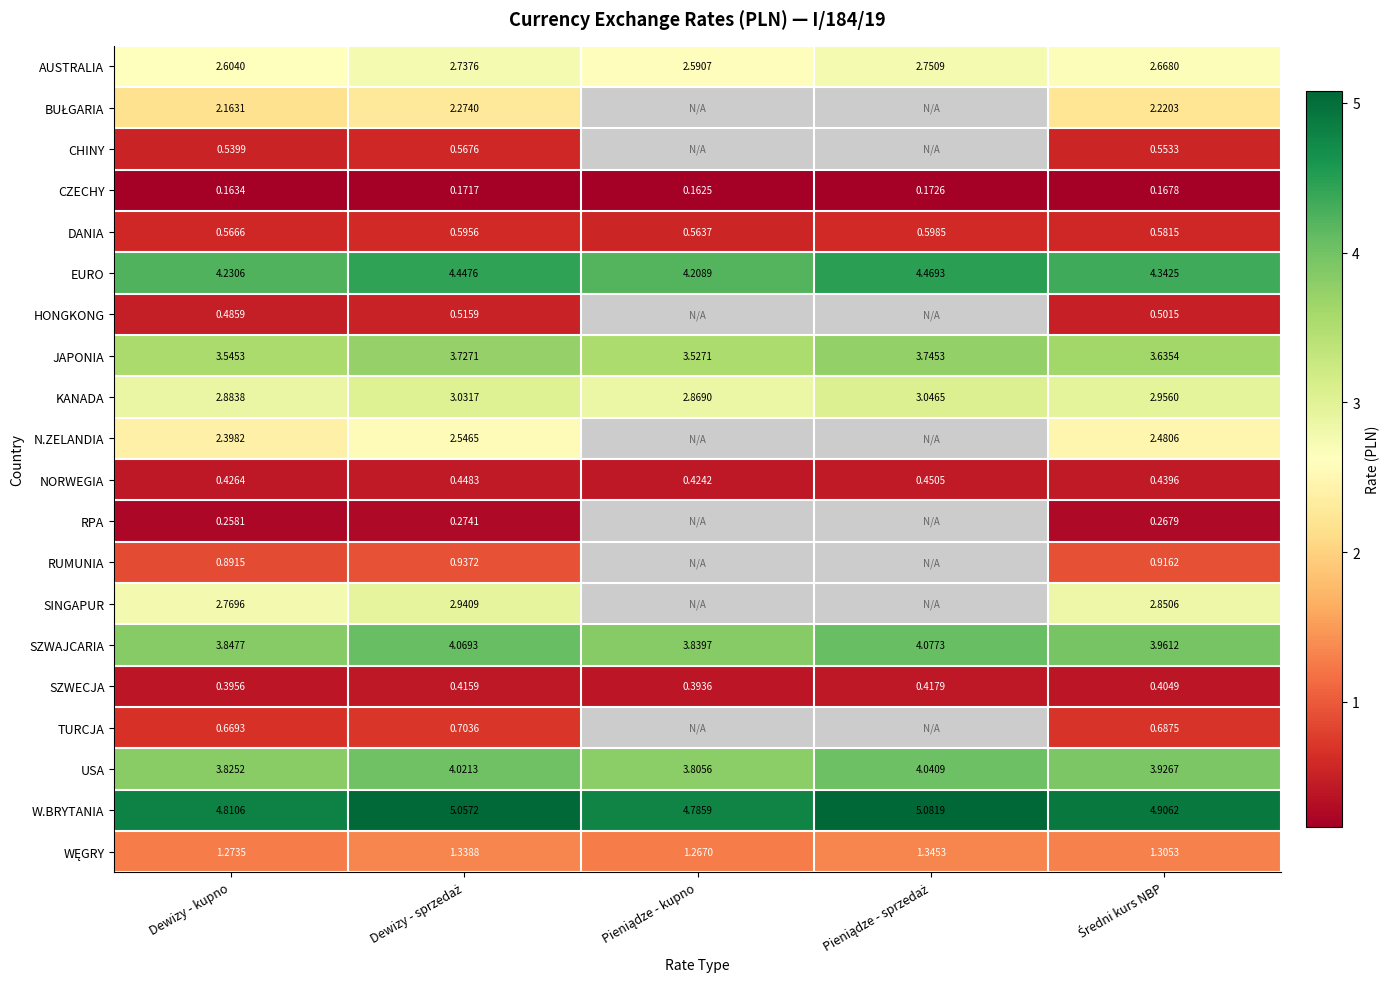

What is the lowest value of the CHINY series?

0.5